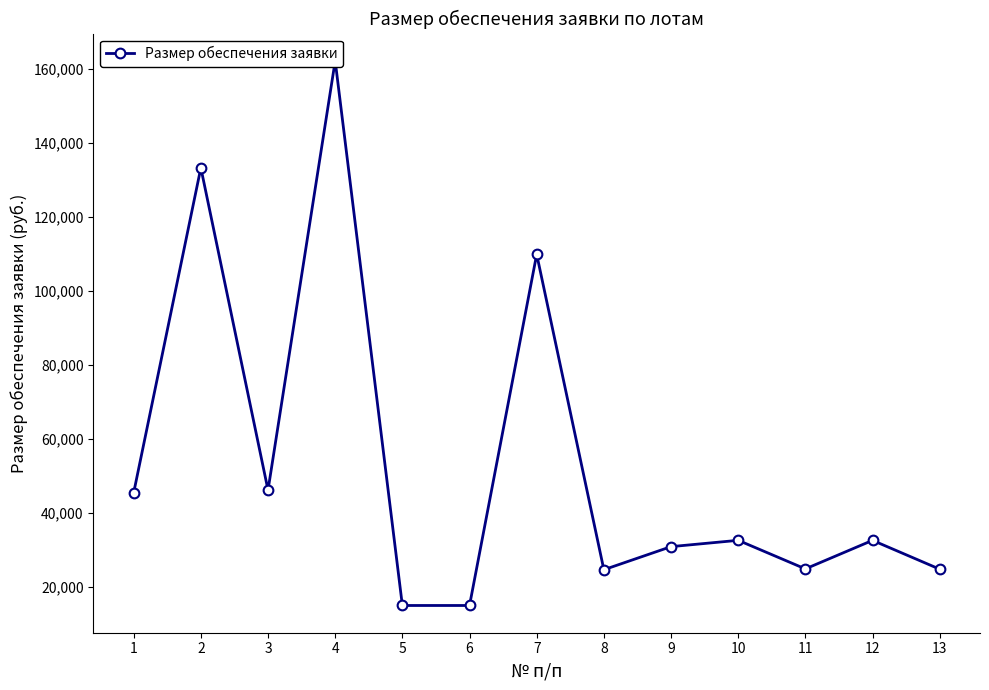

Is it true that the value at 11 is 24863.4?

True